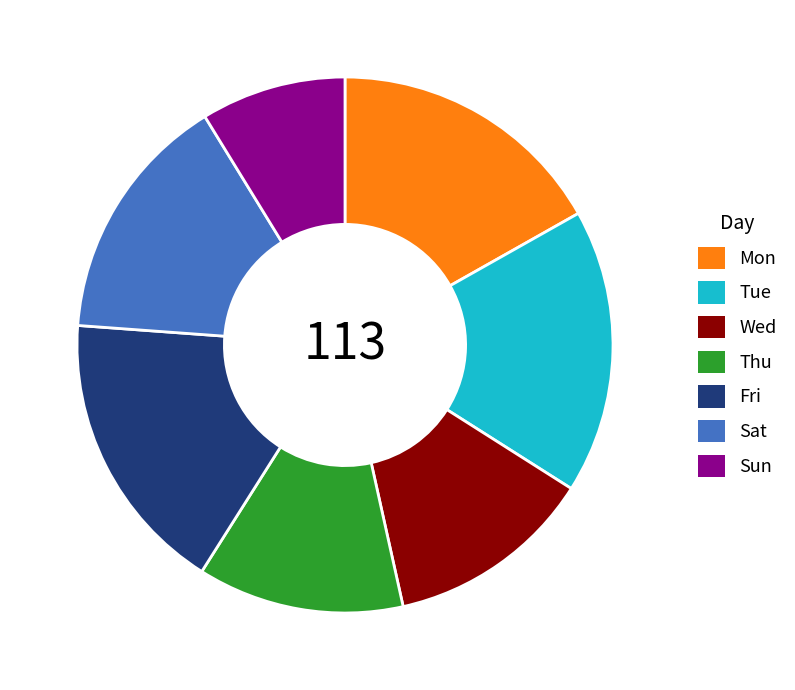

Does Mon account for over 50% of the chart?

No